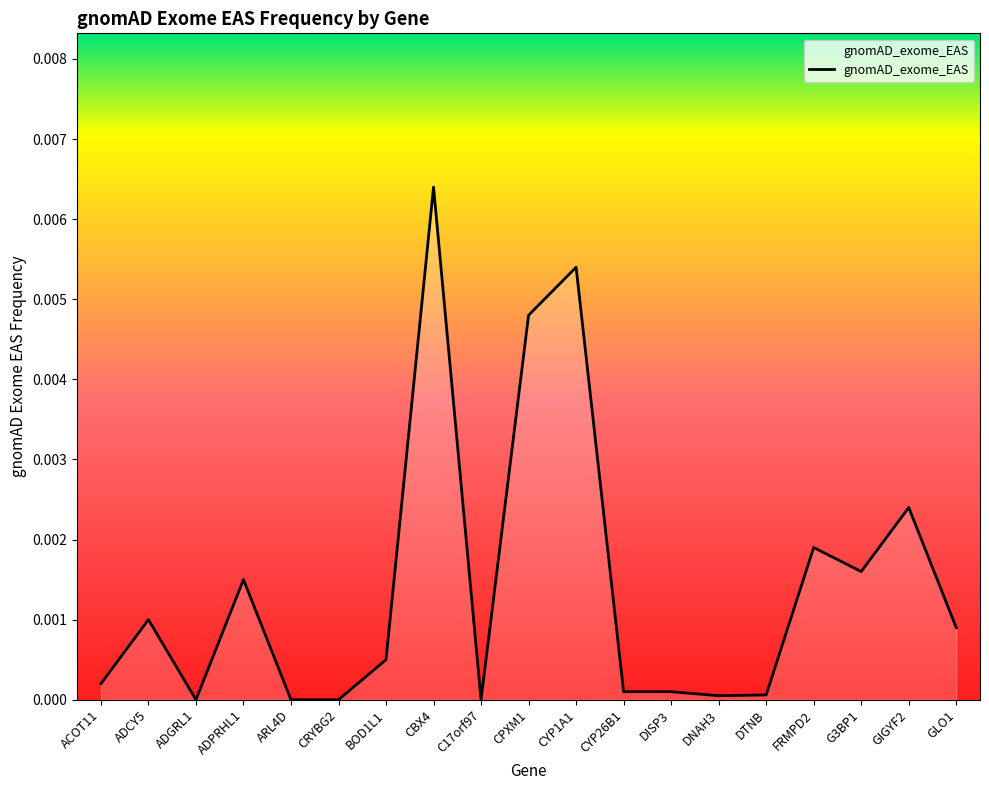

What position from the right is C17orf97?

11